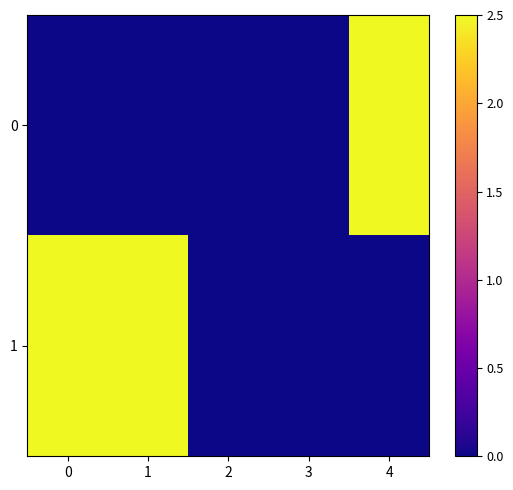

Reading left to right, list all the values displayed in this chart.

0: 0=0.0	1=0.0	2=0.0	3=0.0	4=2.5
1: 0=2.5	1=2.5	2=0.0	3=0.0	4=0.0